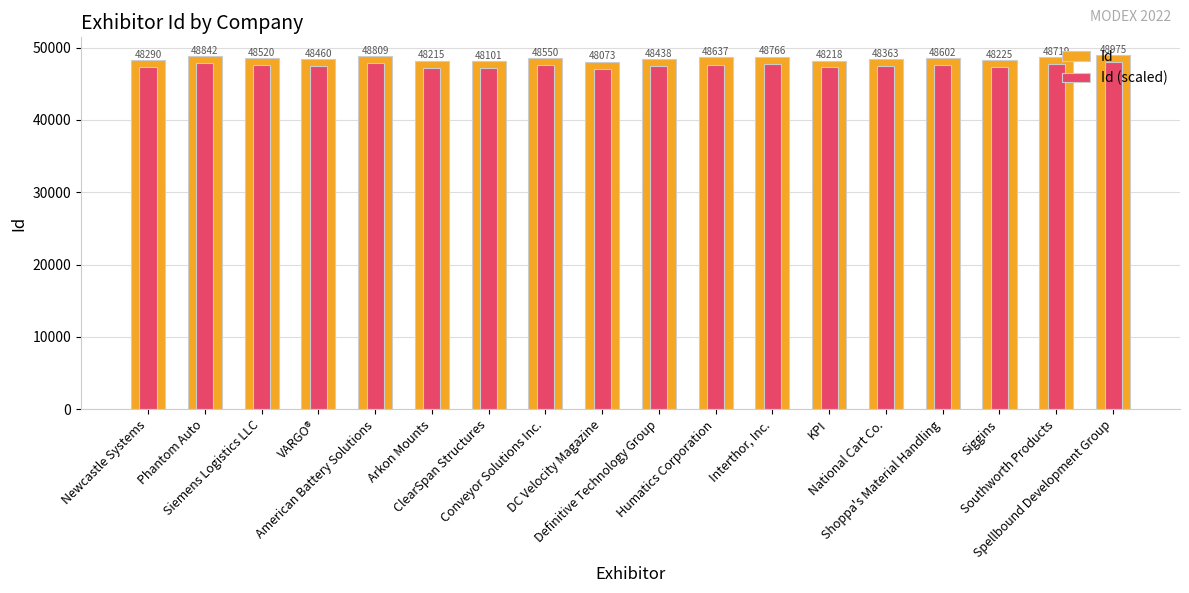

Reading right to left, what are all the values shown in this chart?

Id: Spellbound Development Group=48975.0	Southworth Products=48719.0	Siggins=48225.0	Shoppa's Material Handling=48602.0	National Cart Co.=48363.0	KPI=48218.0	Interthor, Inc.=48766.0	Humatics Corporation=48637.0	Definitive Technology Group=48438.0	DC Velocity Magazine=48073.0	Conveyor Solutions Inc.=48550.0	ClearSpan Structures=48101.0	Arkon Mounts=48215.0	American Battery Solutions=48809.0	VARGO®=48460.0	Siemens Logistics LLC=48520.0	Phantom Auto=48842.0	Newcastle Systems=48290.0
Id (scaled): Spellbound Development Group=47995.5	Southworth Products=47744.6	Siggins=47260.5	Shoppa's Material Handling=47630.0	National Cart Co.=47395.7	KPI=47253.6	Interthor, Inc.=47790.7	Humatics Corporation=47664.3	Definitive Technology Group=47469.2	DC Velocity Magazine=47111.5	Conveyor Solutions Inc.=47579.0	ClearSpan Structures=47139.0	Arkon Mounts=47250.7	American Battery Solutions=47832.8	VARGO®=47490.8	Siemens Logistics LLC=47549.6	Phantom Auto=47865.2	Newcastle Systems=47324.2